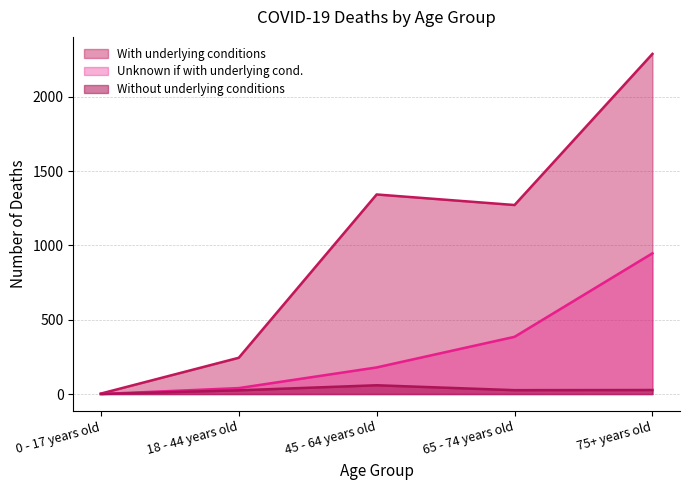

Which series changed the most between 45 - 64 years old and 65 - 74 years old?

Unknown if with underlying cond.